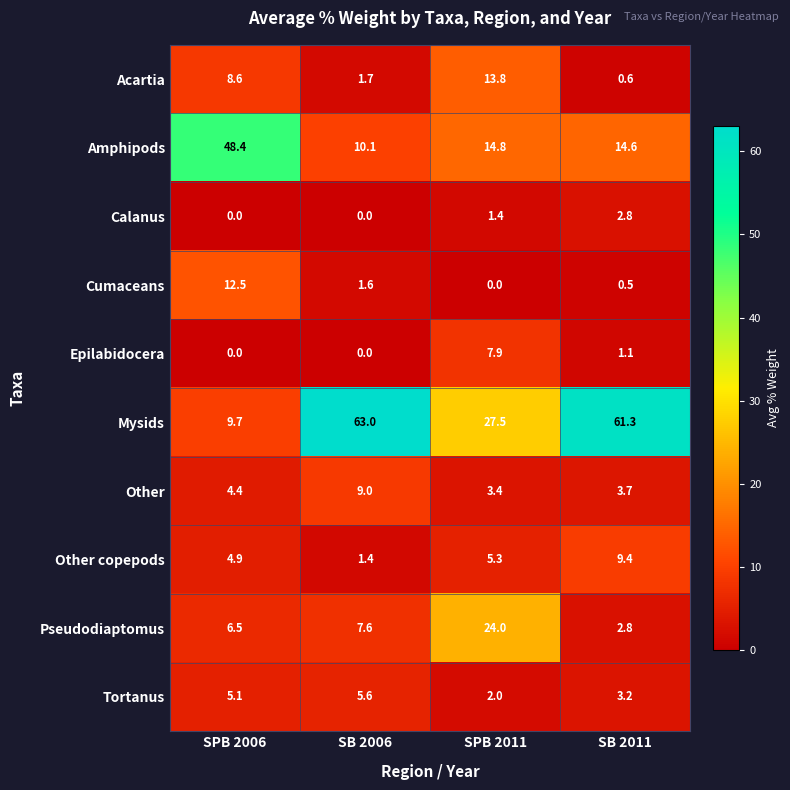

How many positive values does the Cumaceans series have?

3